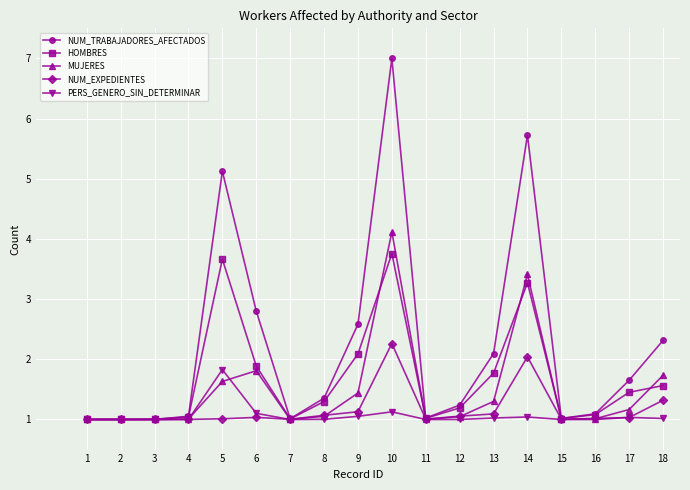

What is the value of the NUM_EXPEDIENTES point at the 5th from the left?

1.0